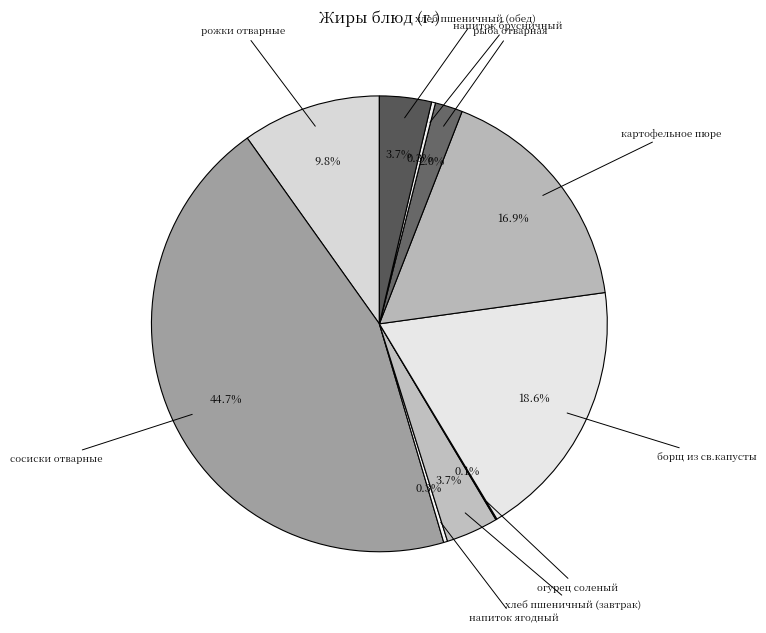

What is the largest slice in the pie chart?

сосиски отварные